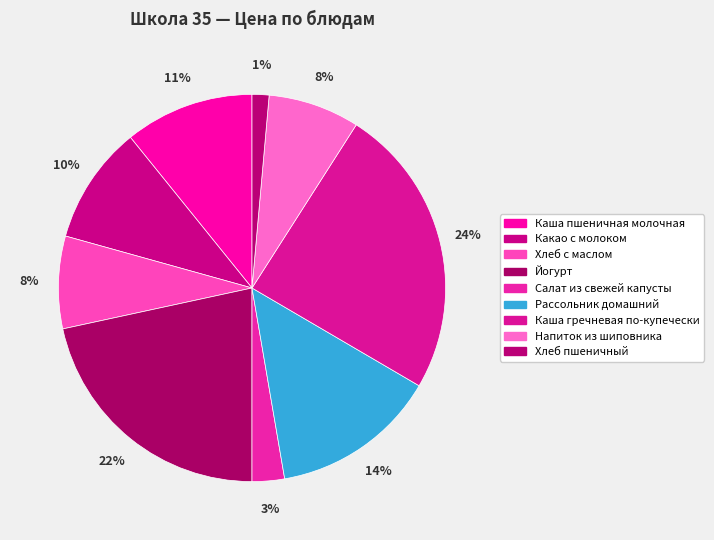

Is it true that Каша пшеничная молочная is 11% of the pie?

True